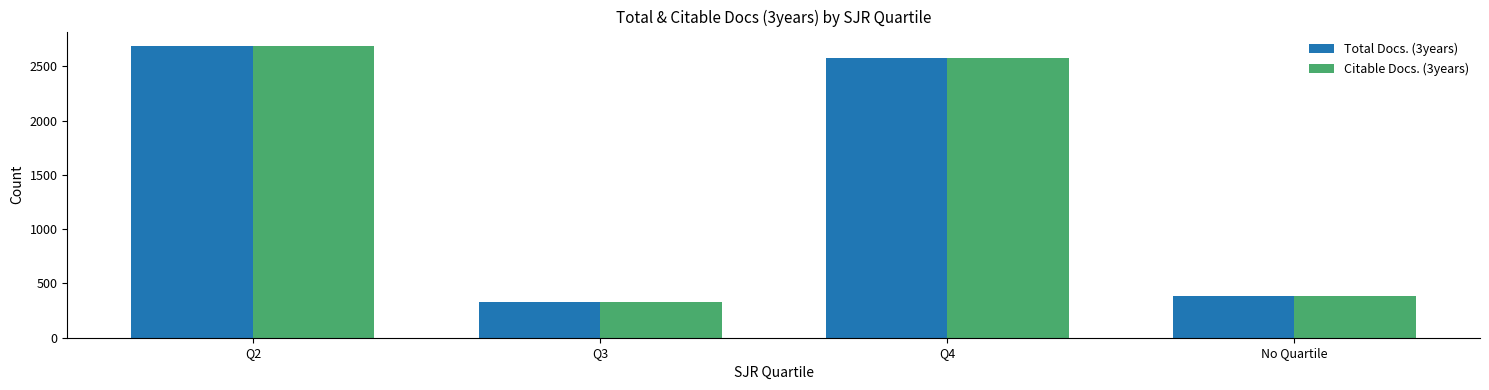

What is the label of the 4th bar from the left?

No Quartile